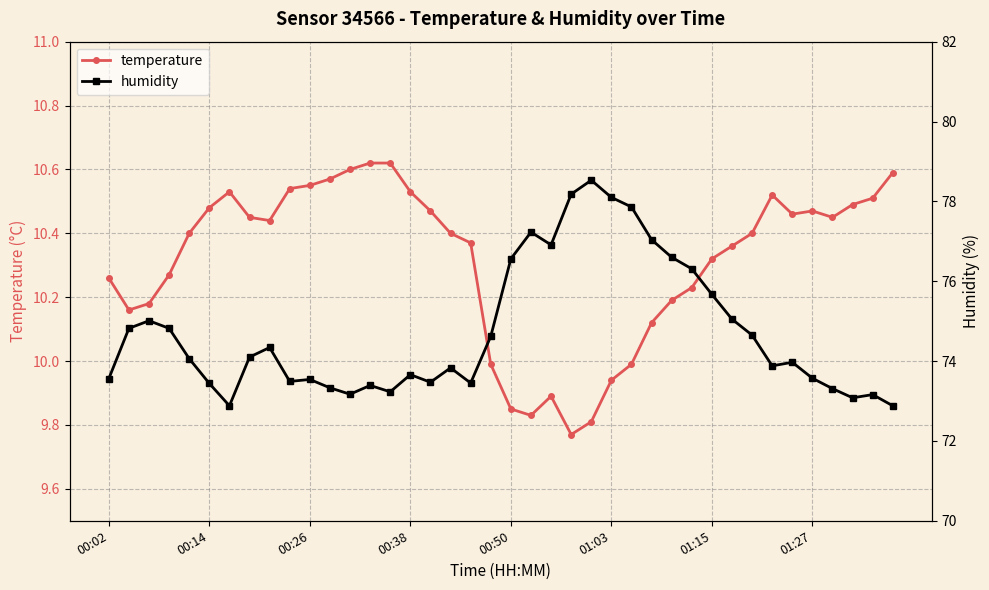

Where does the temperature series first go above 10?

00:02